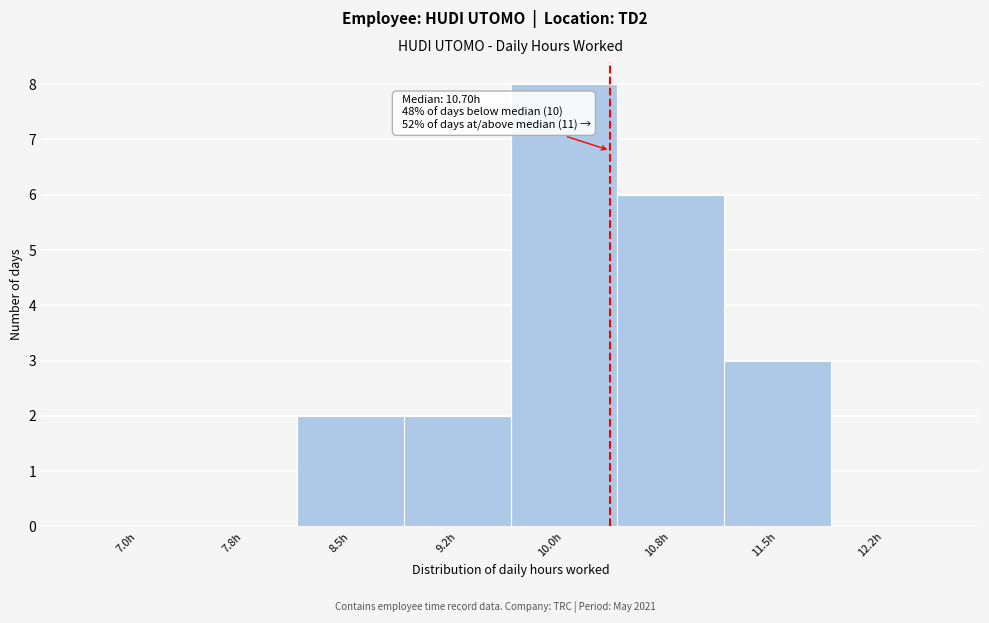

Reading right to left, what are all the values shown in this chart?

12.2h=0	11.5h=3	10.8h=6	10.0h=8	9.2h=2	8.5h=2	7.8h=0	7.0h=0